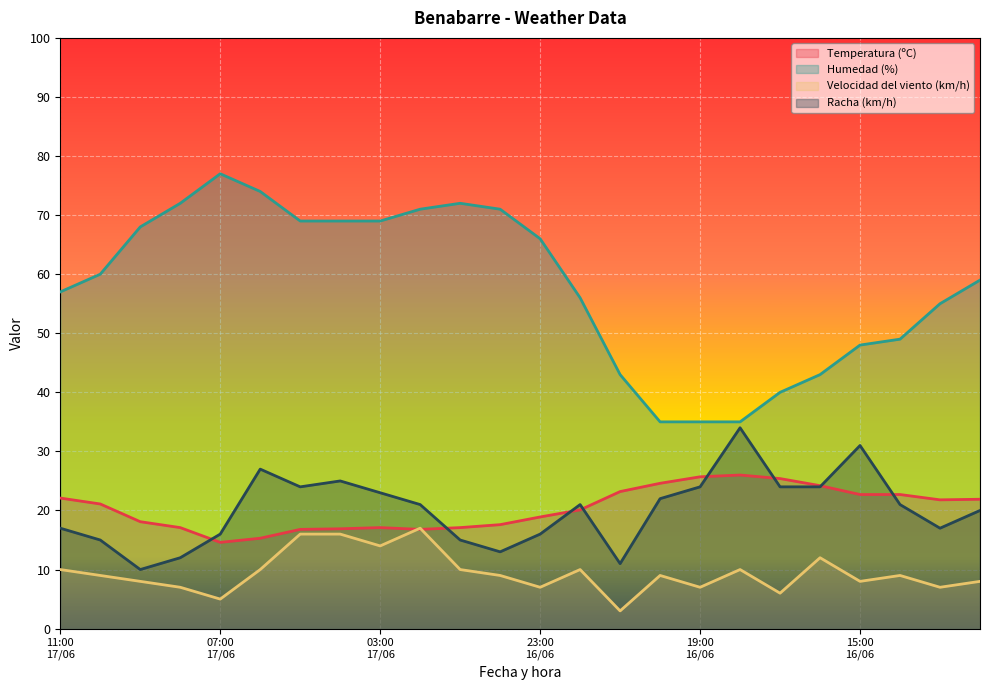

Is the value of Racha (km/h) at 19:00
16/06 greater than the value of Humedad (%) at 10:00
17/06?

No